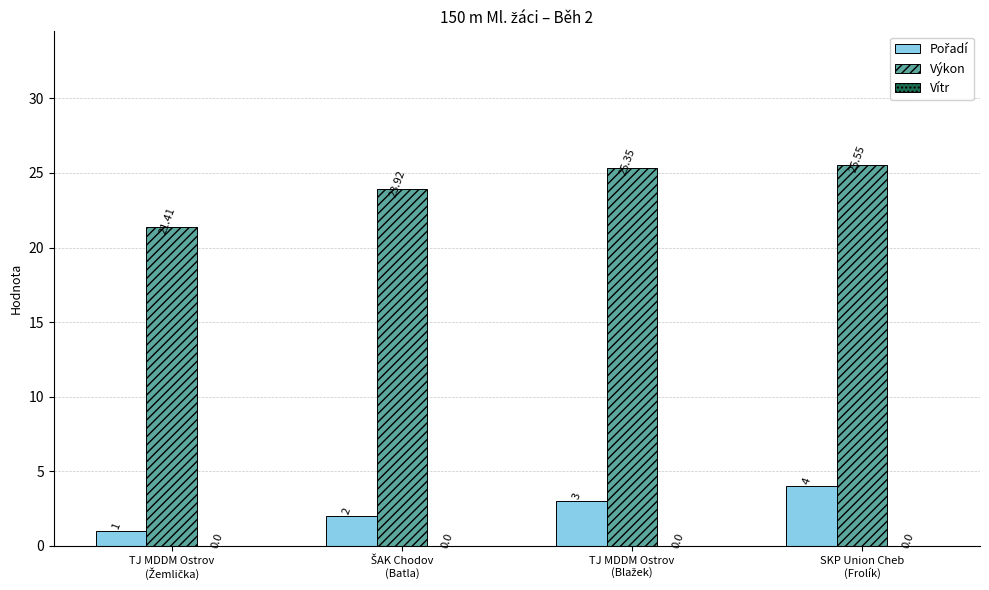

What is the greatest value displayed?

25.6